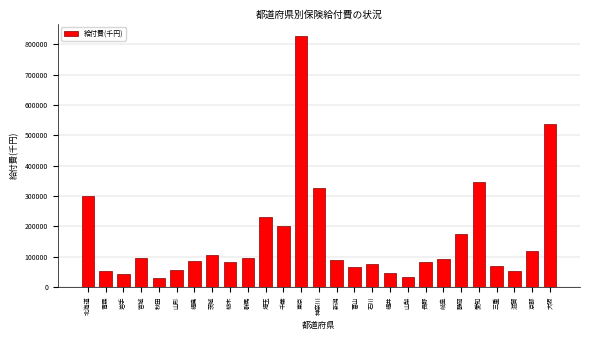

What is the smallest value displayed?

29553.8